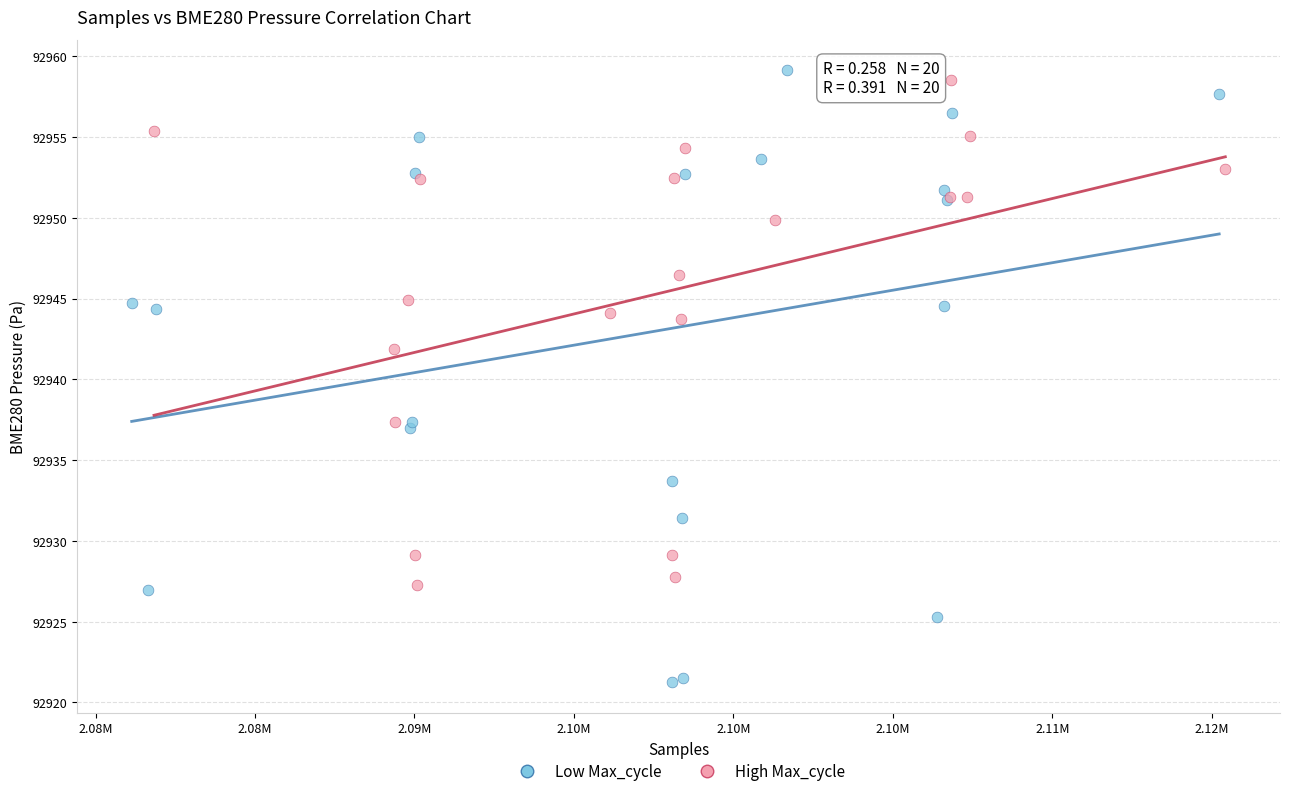

Which series has the largest Y range (max minus min)?

Low Max_cycle